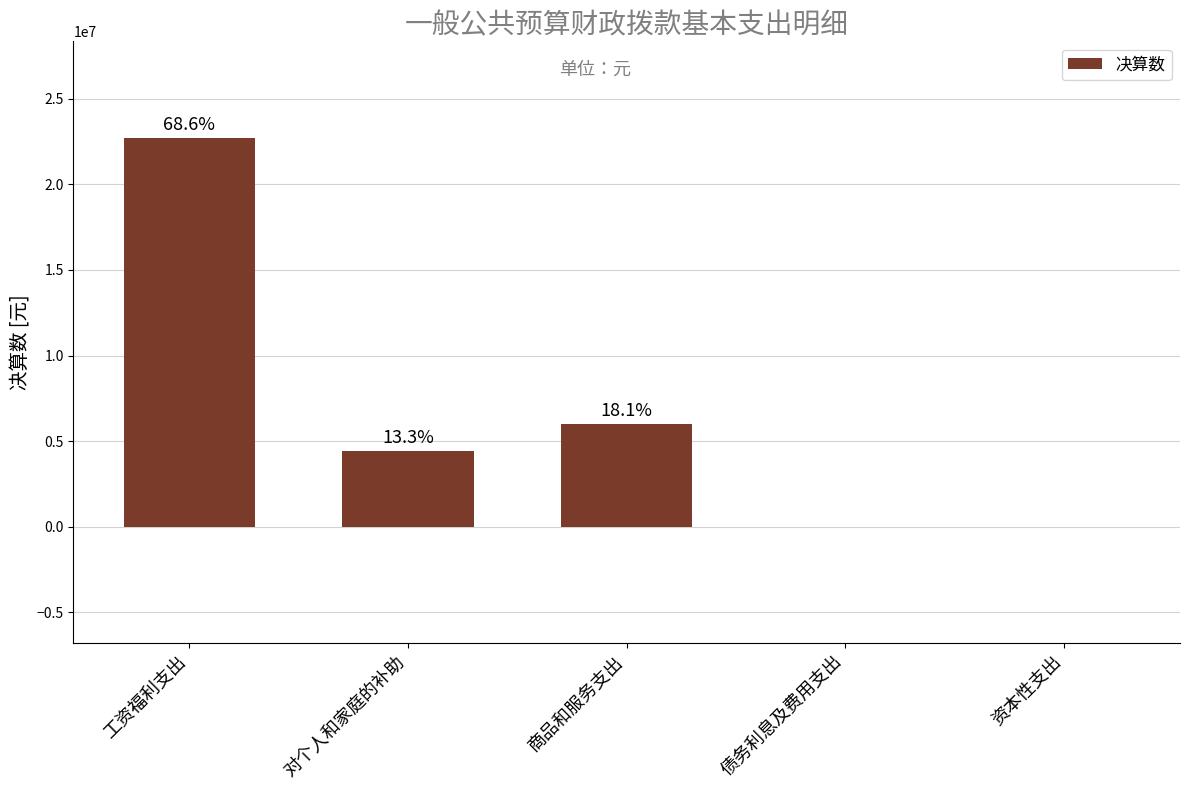

How many series are shown in this chart?

1